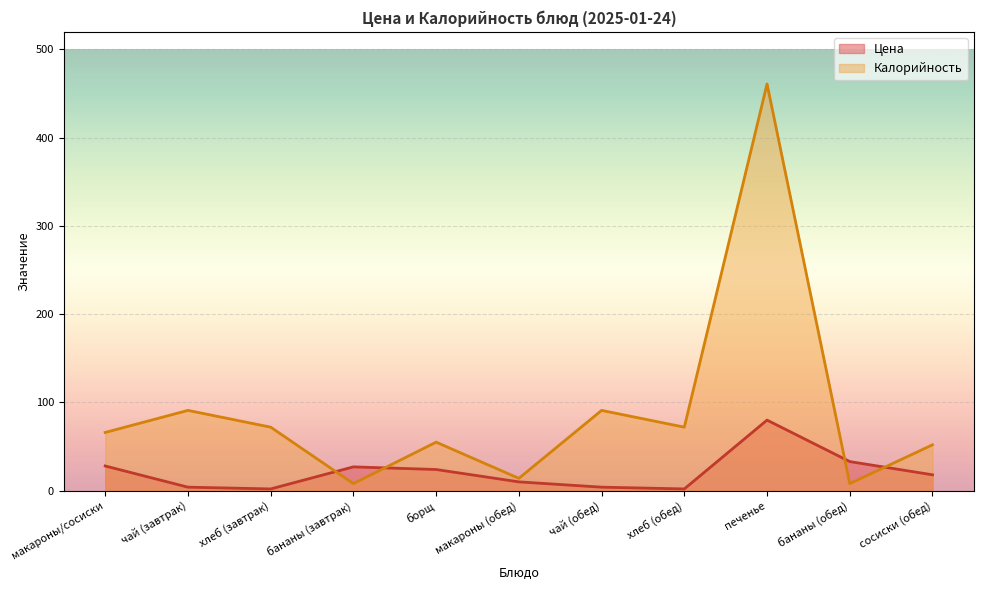

Which category has the lowest value across all series?

хлеб (завтрак)